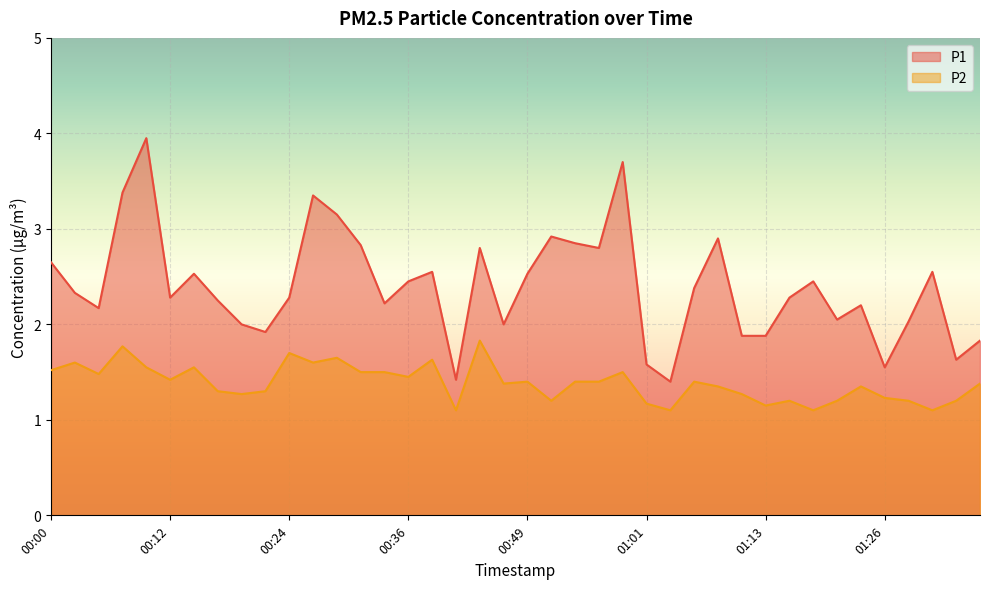

What is the value of the P1 point at the 20th from the left?

2.0